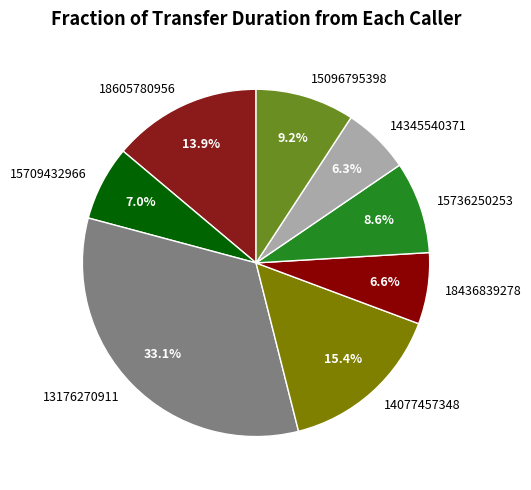

Is there any slice that represents more than half of the pie?

No